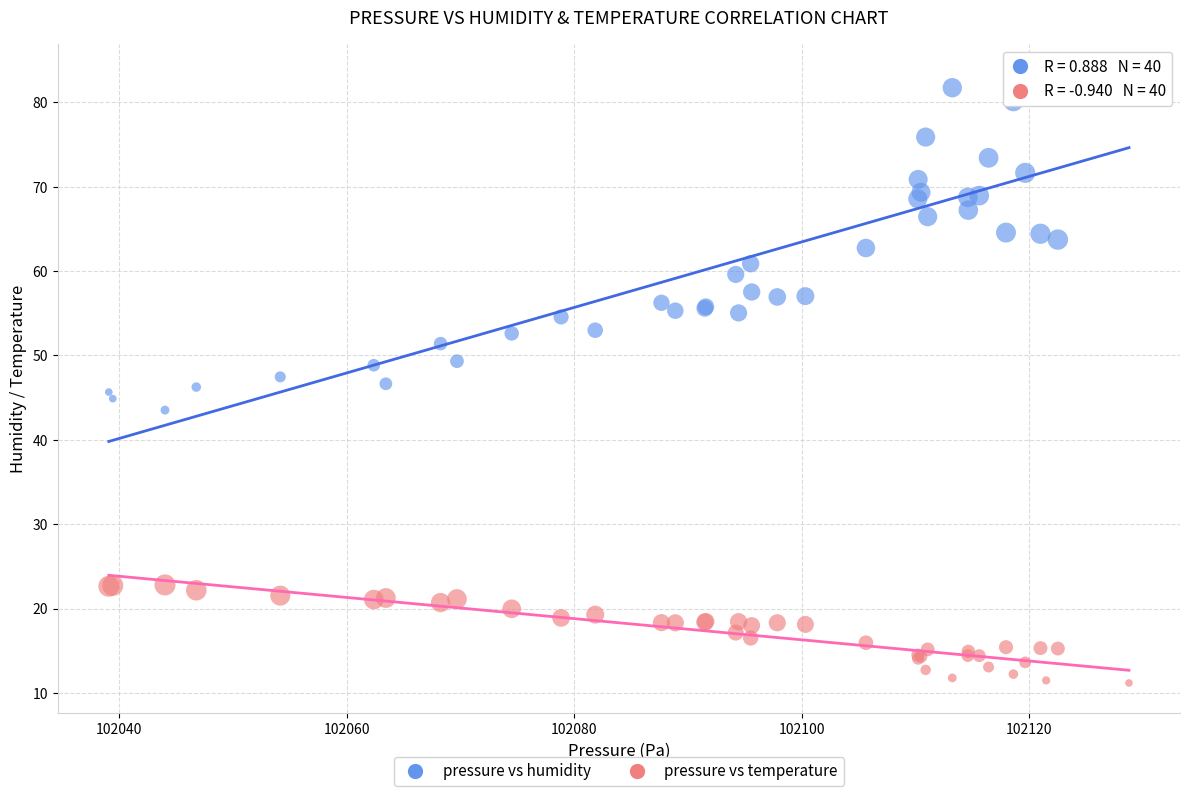

Which series reaches the minimum Y coordinate?

pressure vs temperature